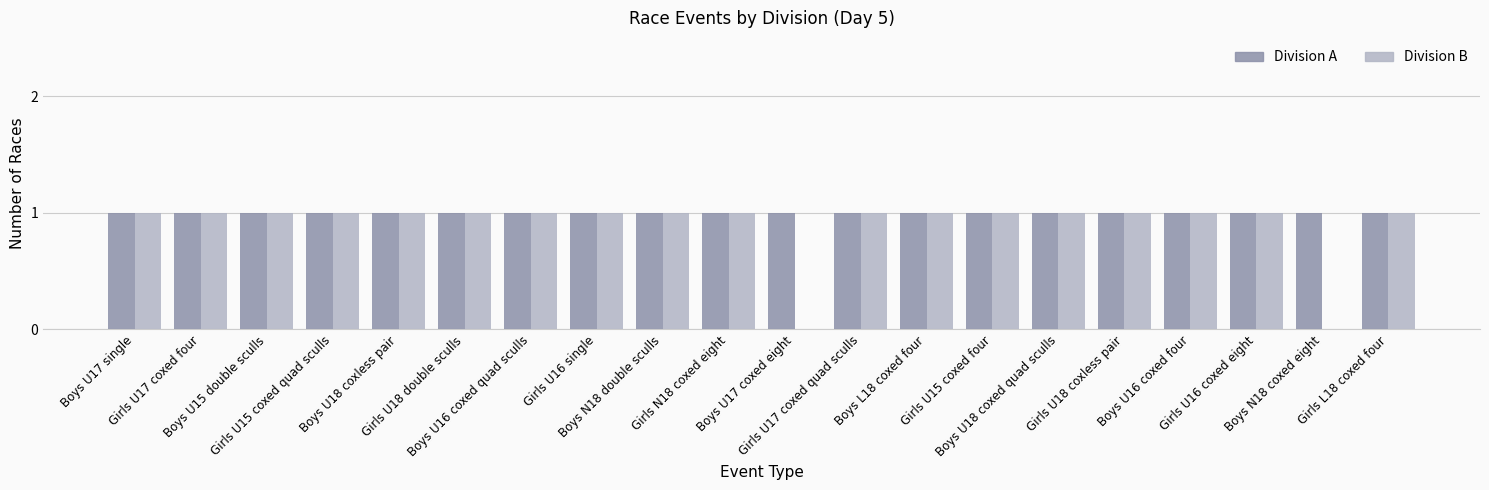

Is it true that Division A equals 0 at Boys L18 coxed four?

False